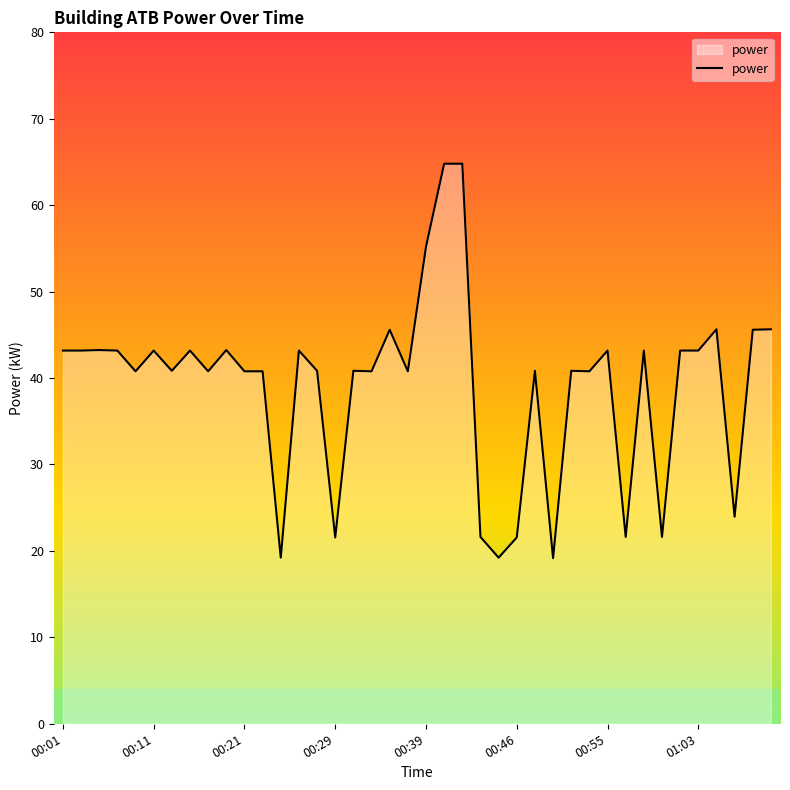

How many values exceed 40?

31